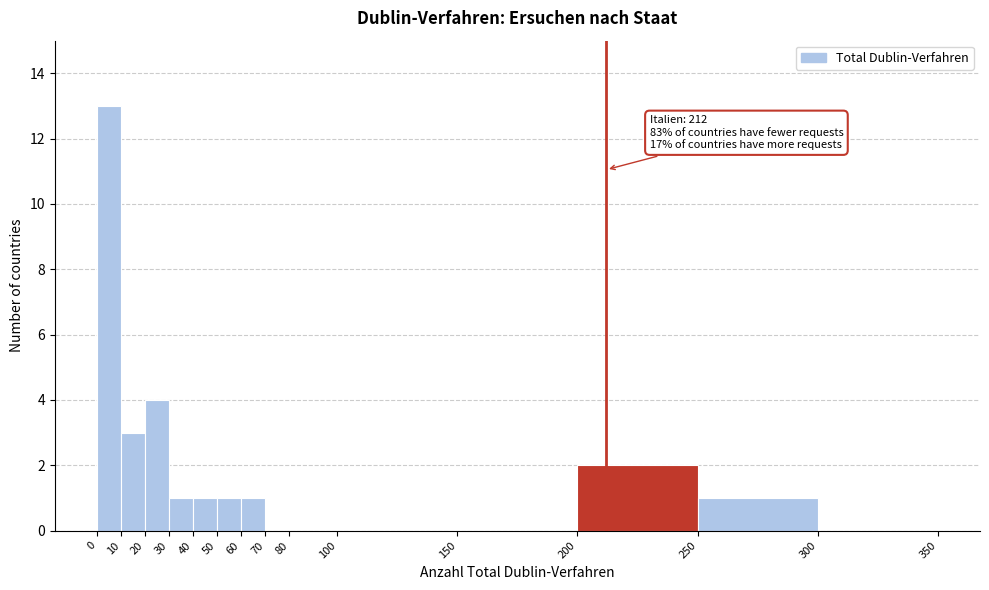

Which range on the x-axis has the tallest bar?

0 to 10